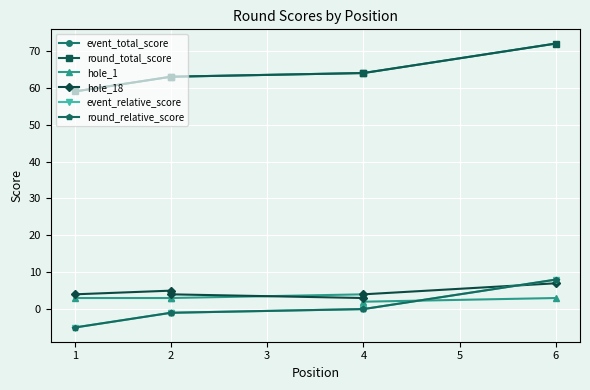

What are all the series names shown in the legend?

event_total_score, round_total_score, hole_1, hole_18, event_relative_score, round_relative_score